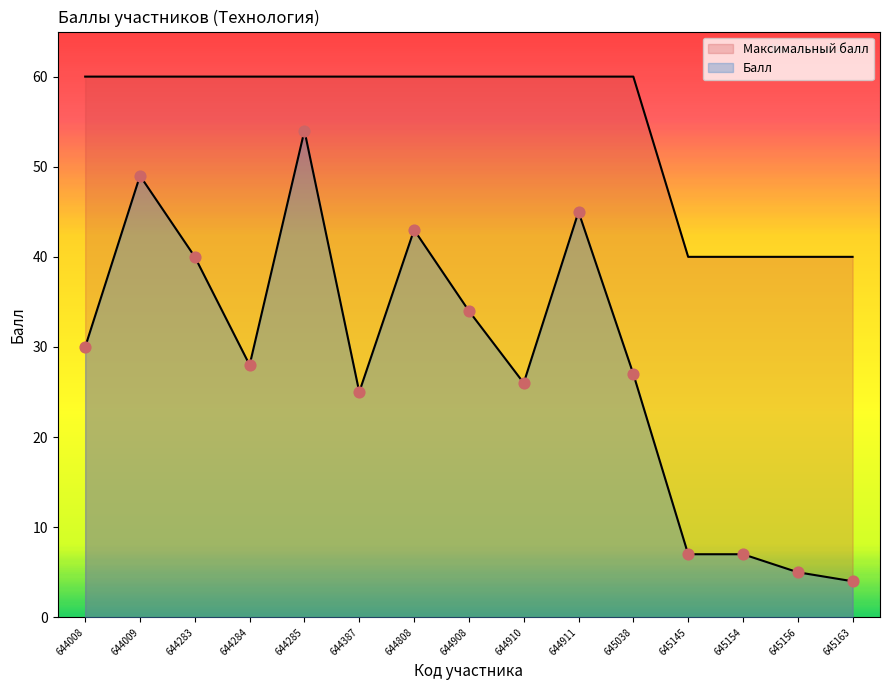

Which series has the widest spread of Y values?

Балл